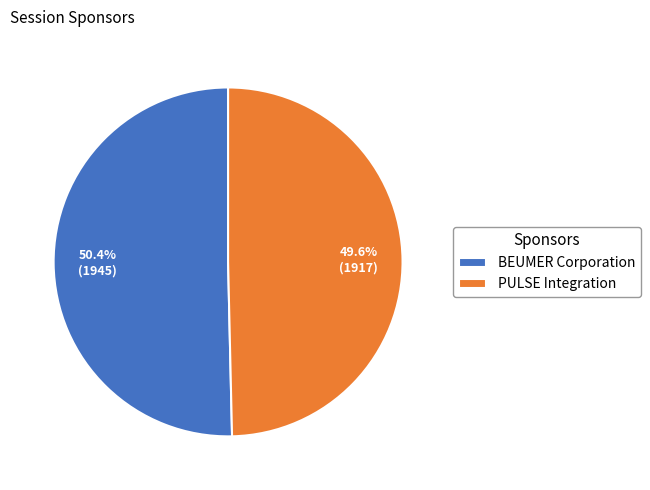

To the nearest percent, what percentage of the pie is BEUMER Corporation?

50%